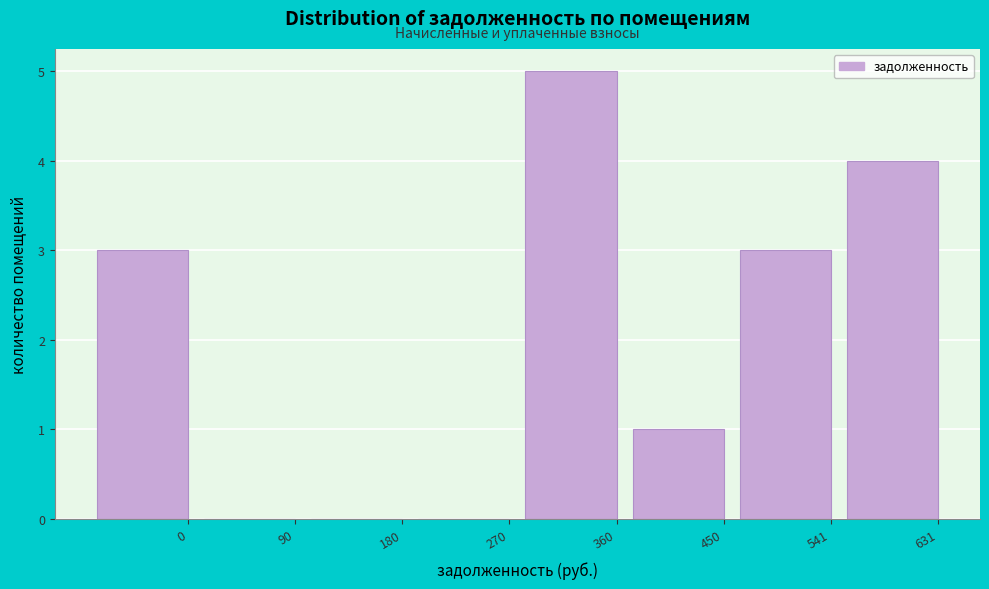

Reading left to right, list all the values displayed in this chart.

0=3	90=0	180=0	270=0	360=5	450=1	541=3	631=4